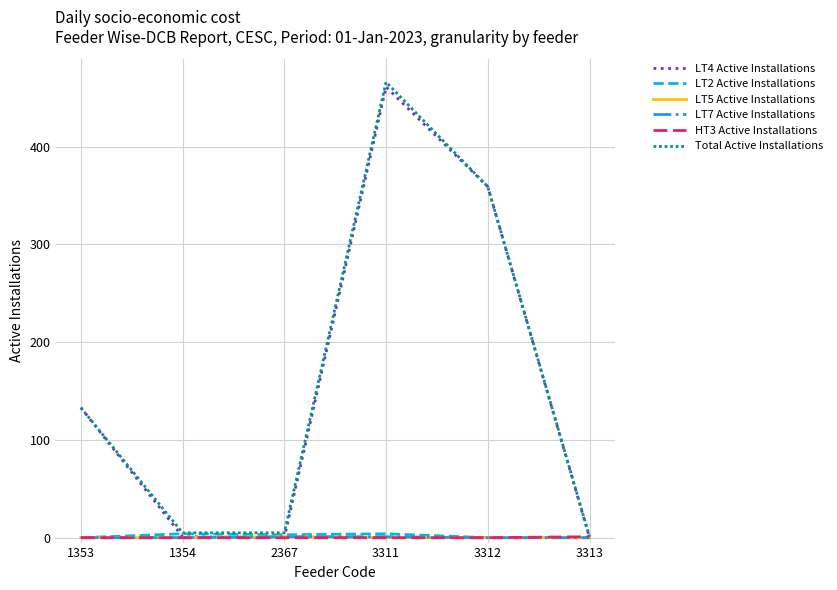

Between 3311 and 3312, which series saw the biggest shift?

Total Active Installations